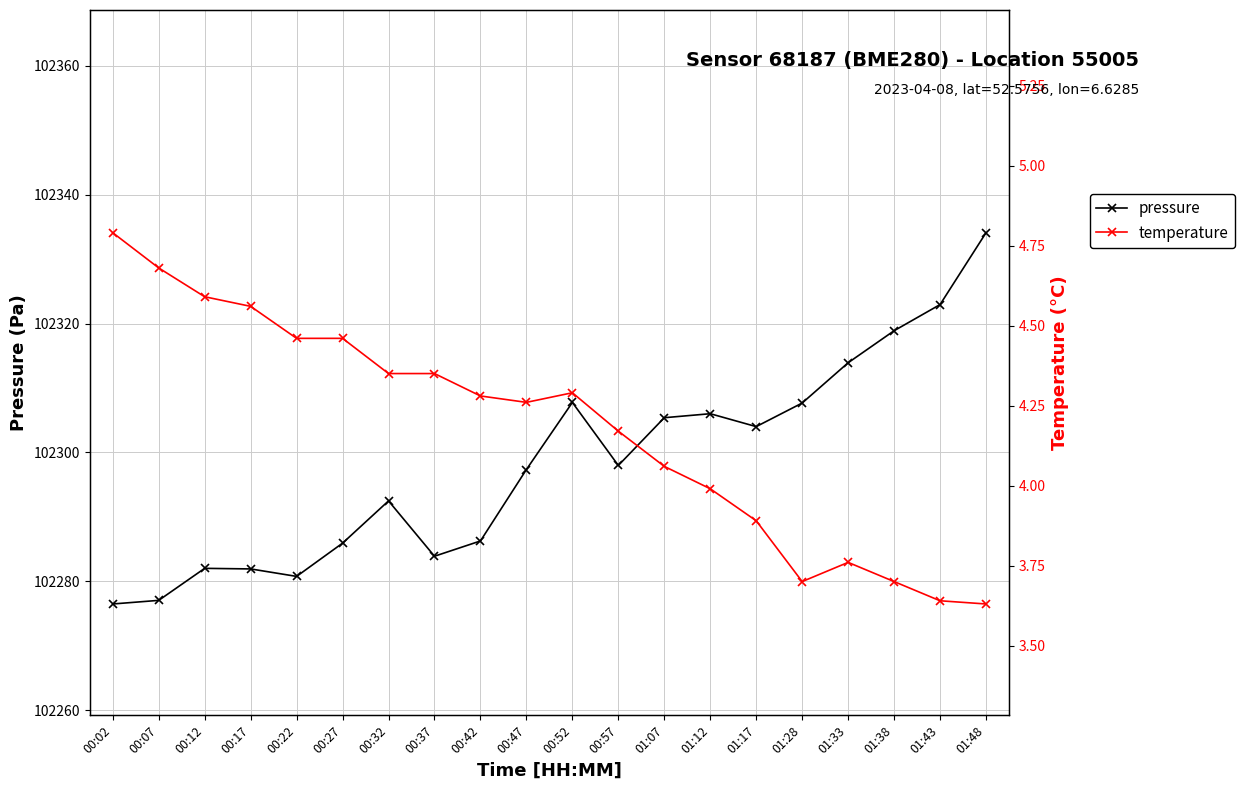

True or false: temperature and pressure intersect in this chart.

False